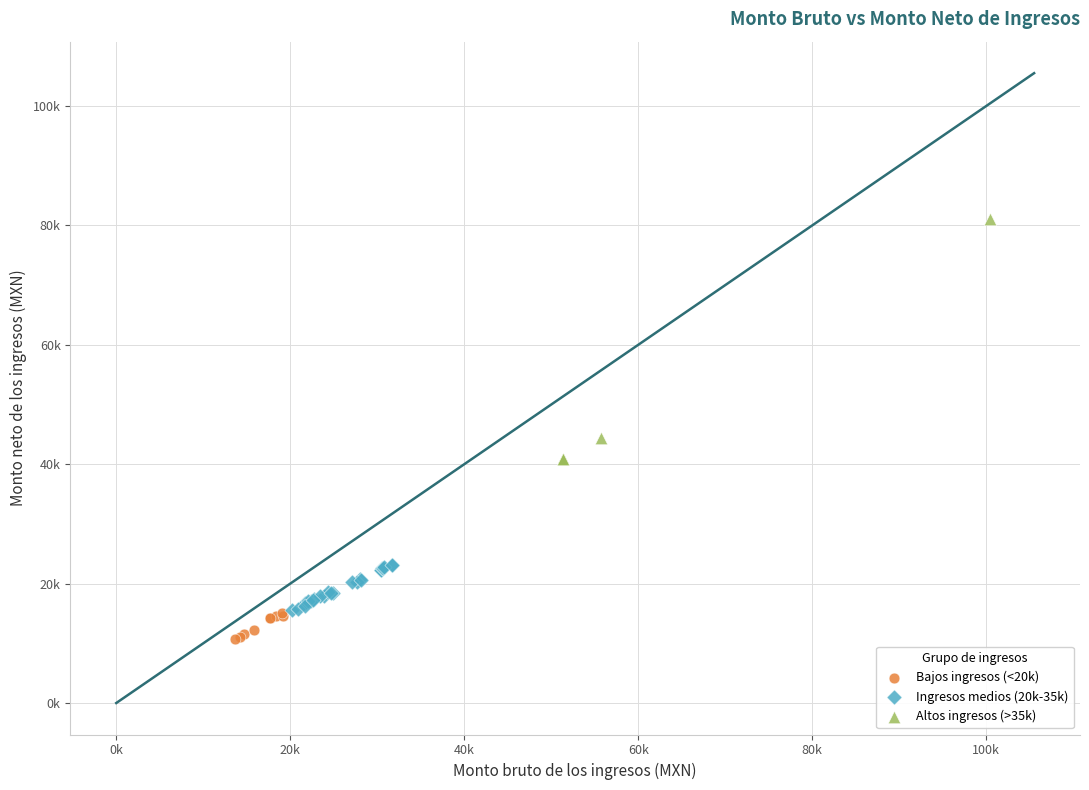

Which series has the widest spread of Y values?

Altos ingresos (>35k)